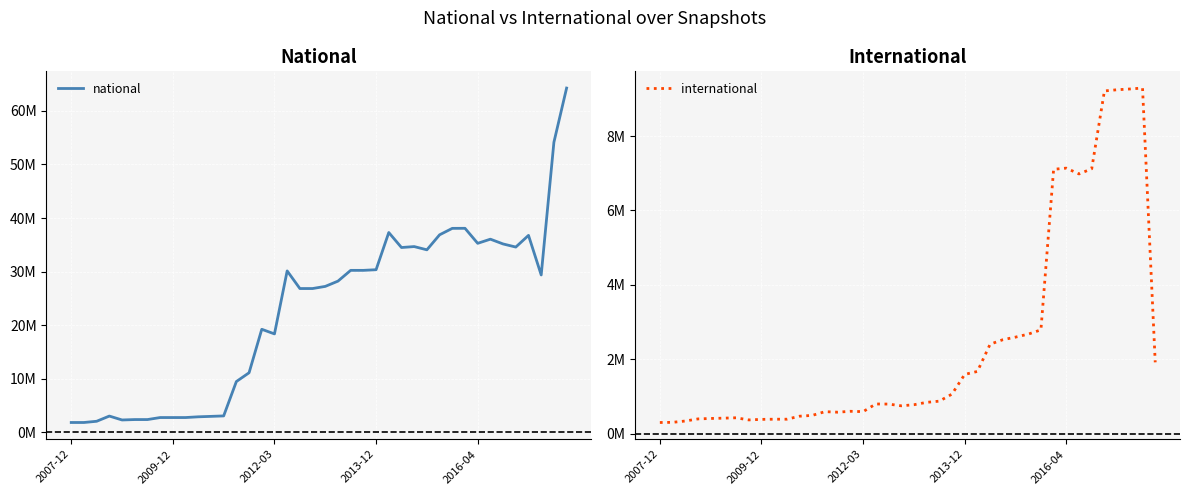

Between 17 and 21, which series saw the biggest shift?

national